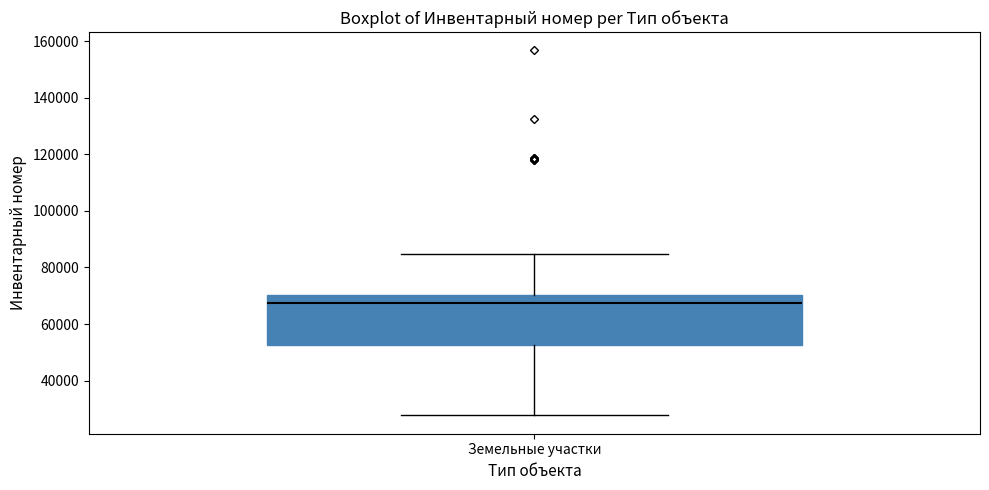

Transcribe this box plot: give where the median line is, the range the box spans, and where the two whiskers end, as read against the y-axis. The values are not printed on the chart, so give them approximately, as read against the axis.

median 68000, box 52000 to 70000, whiskers 28000 to 84000